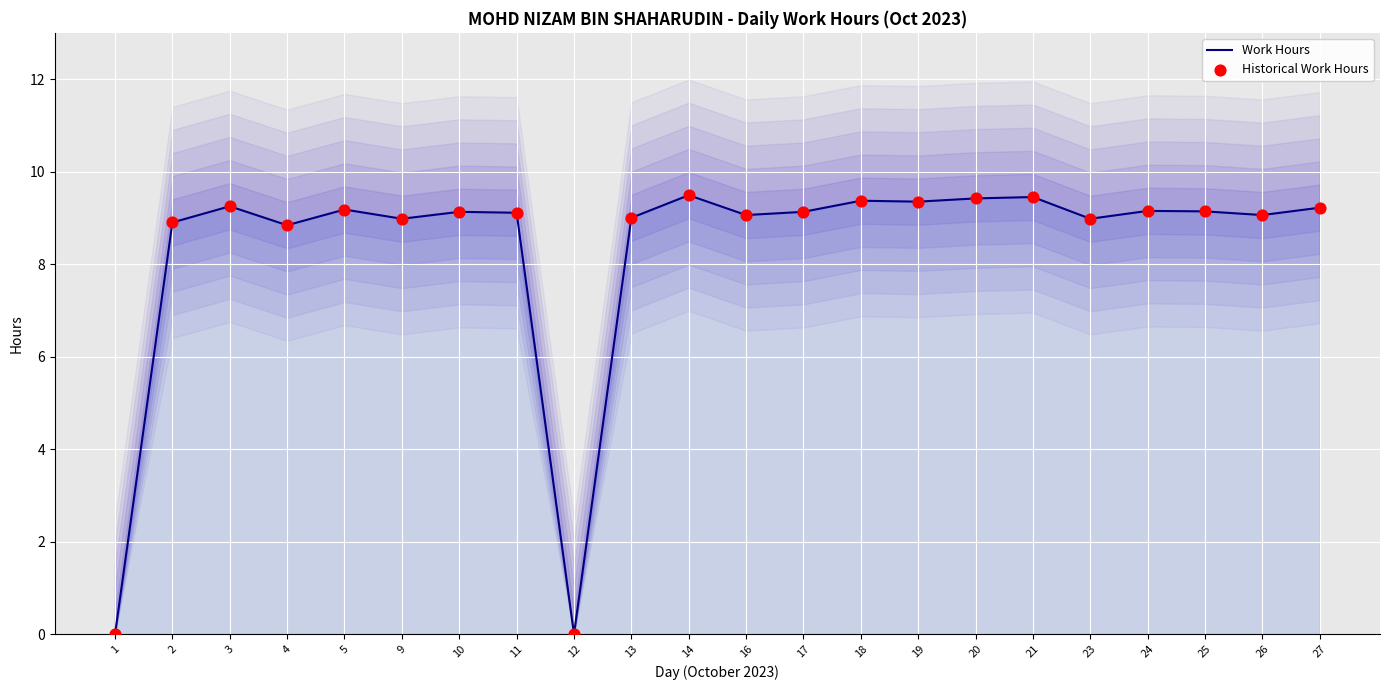

At how many categories does at least one series exceed 8?

20